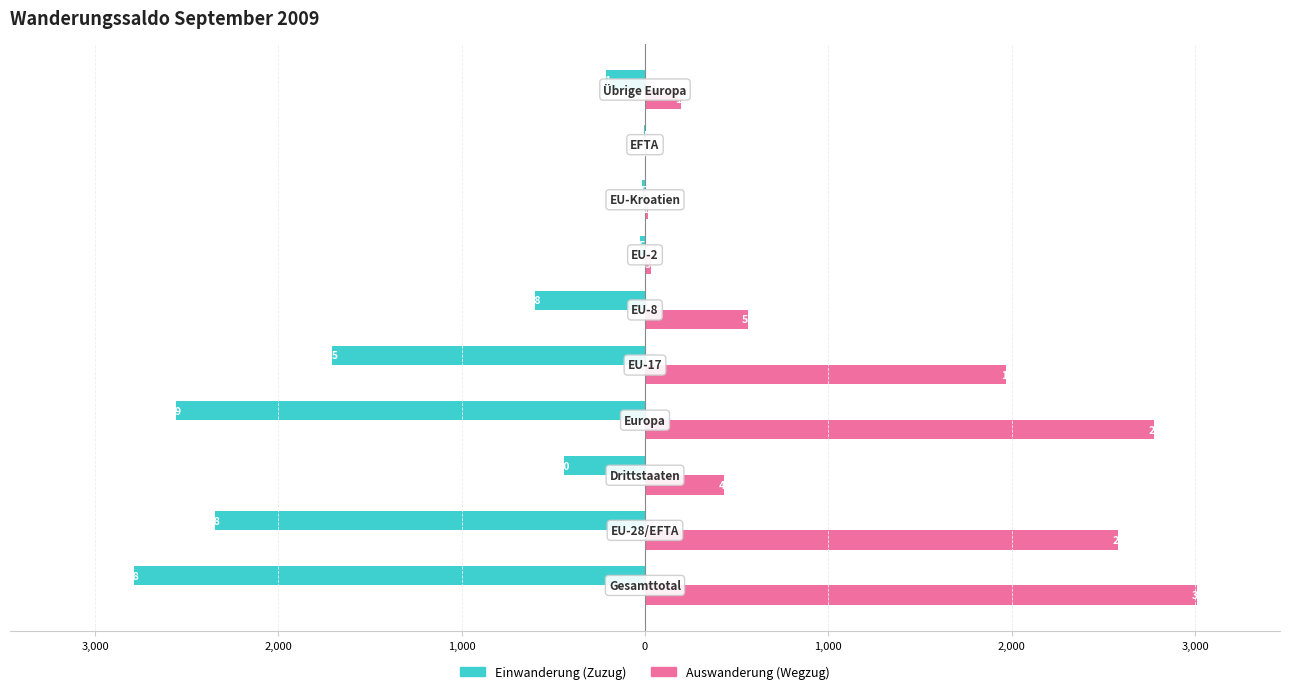

What are all the series names shown in the legend?

Einwanderung (Zuzug), Auswanderung (Wegzug)